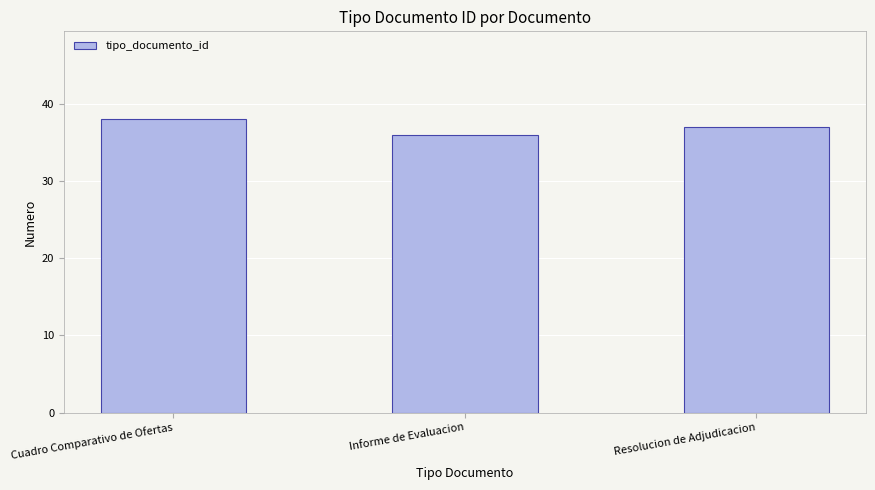

What is the sum of the values at Cuadro Comparativo de Ofertas and Resolucion de Adjudicacion?

75